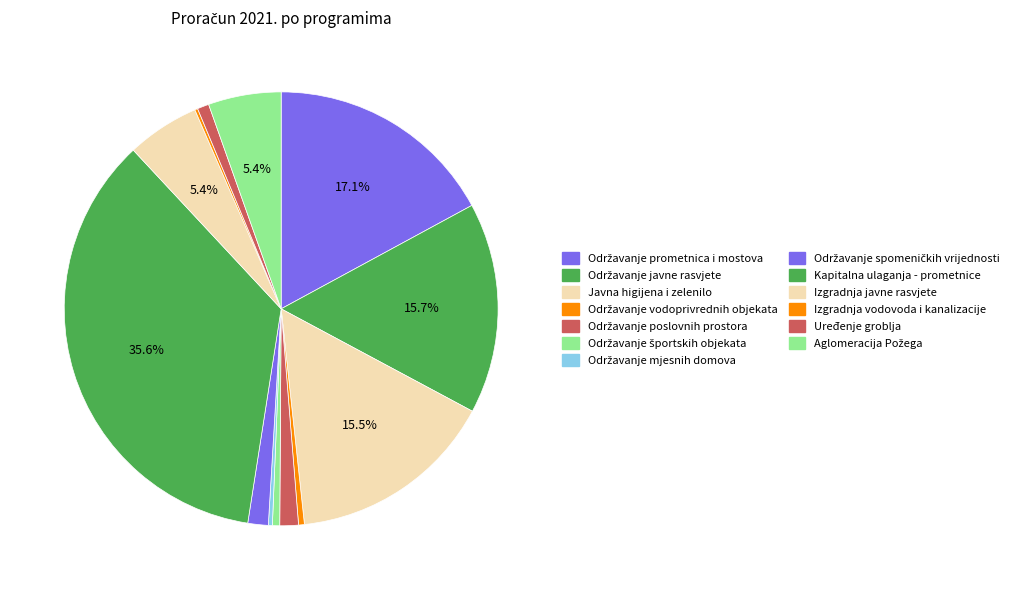

To the nearest percent, what is the combined percentage of Javna higijena i zelenilo and Održavanje javne rasvjete?

31%